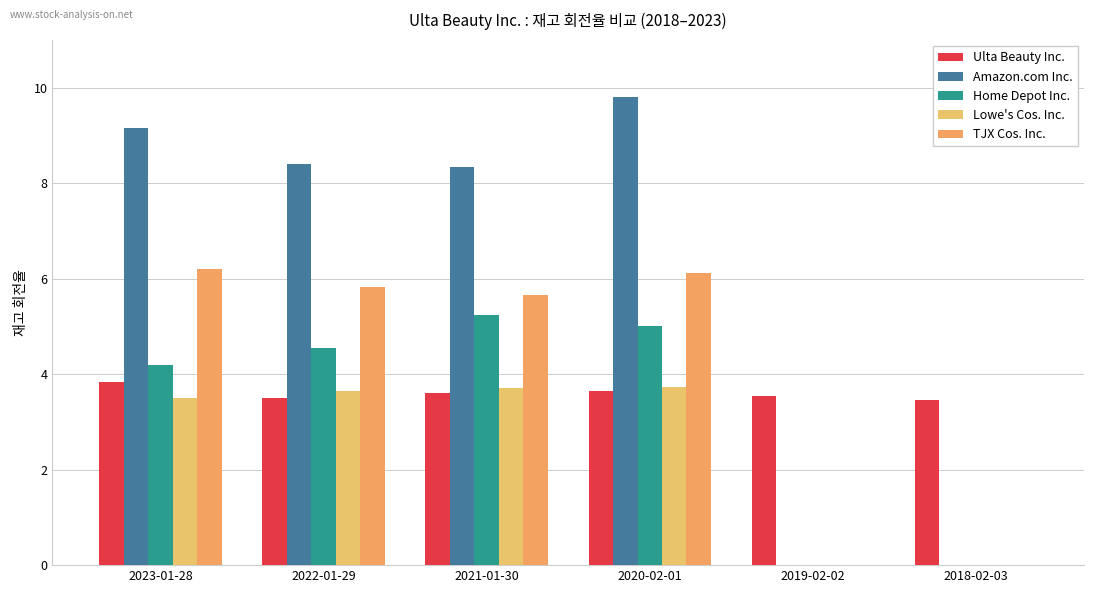

What is the spread (max minus min) of values at 2023-01-28?

5.7